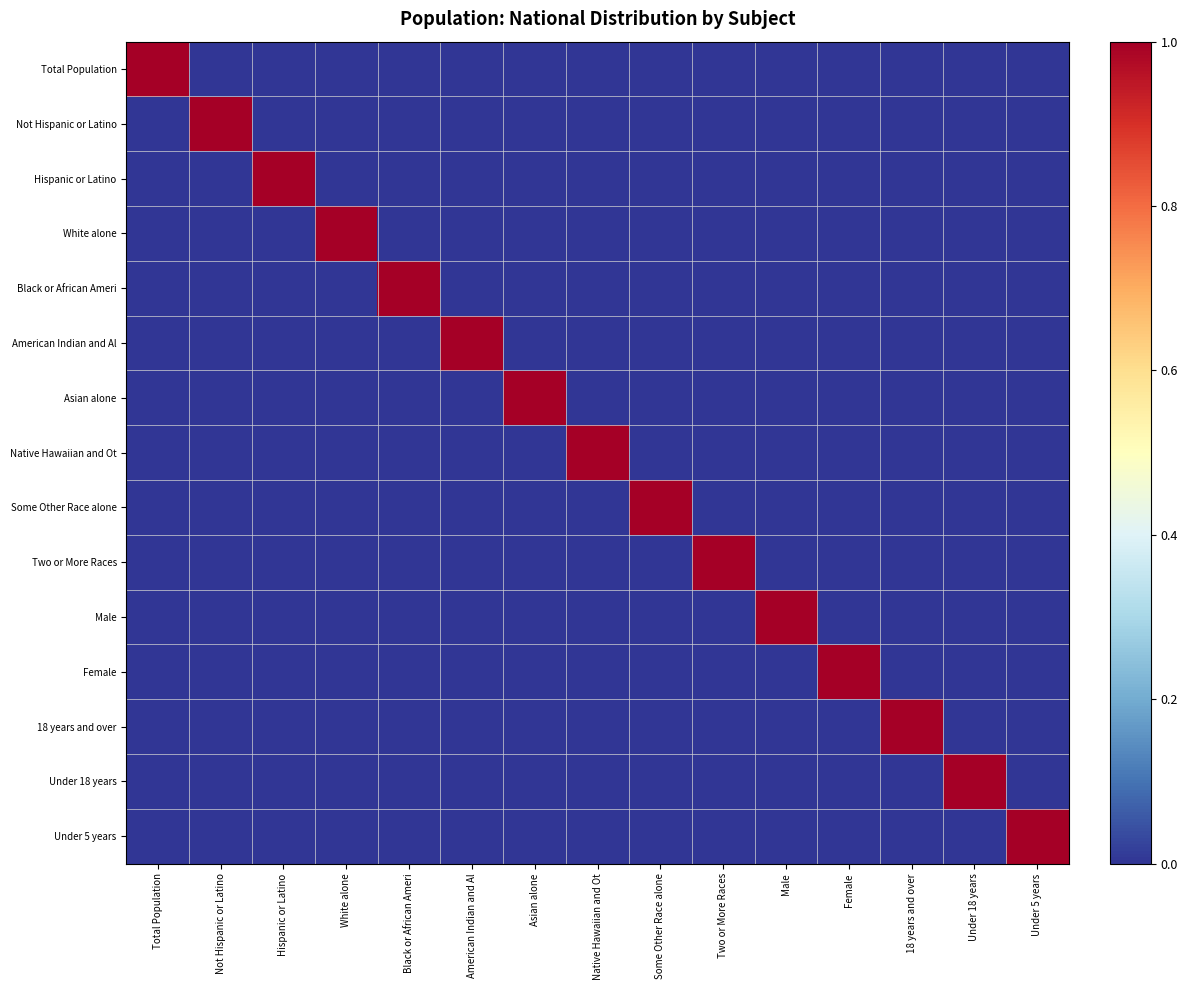

Which has a higher value, Not Hispanic or Latino or Black or African Ameri?

Not Hispanic or Latino